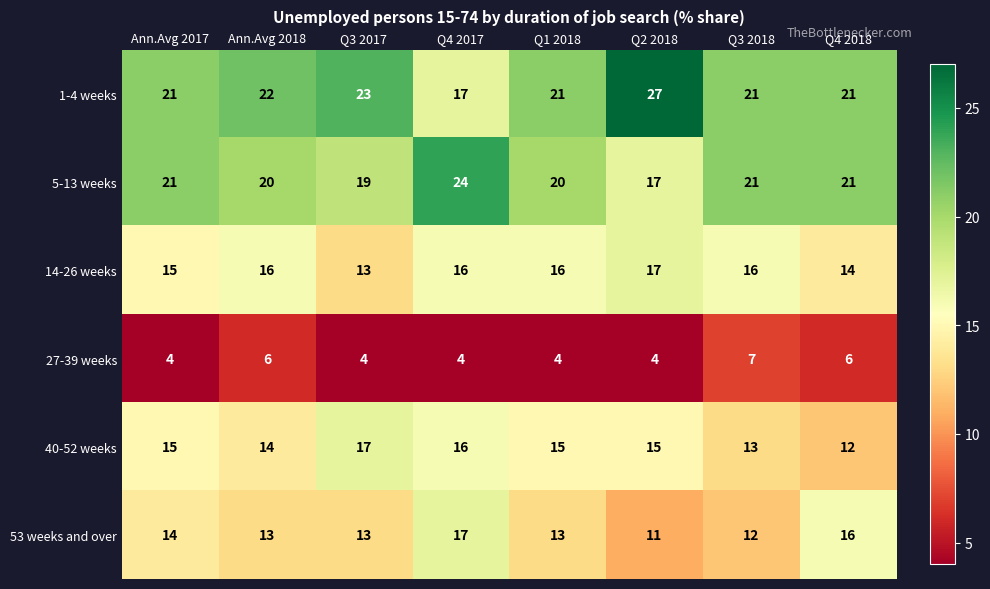

What is the difference between the 53 weeks and over values at Q4 2018 and Q2 2018?

5